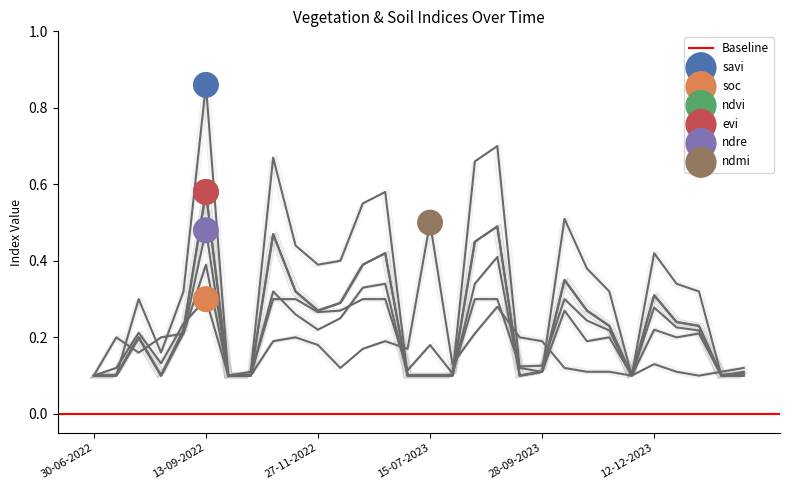

Is the value of ndvi at 15-07-2023 greater than the value of evi at 13-10-2023?

No